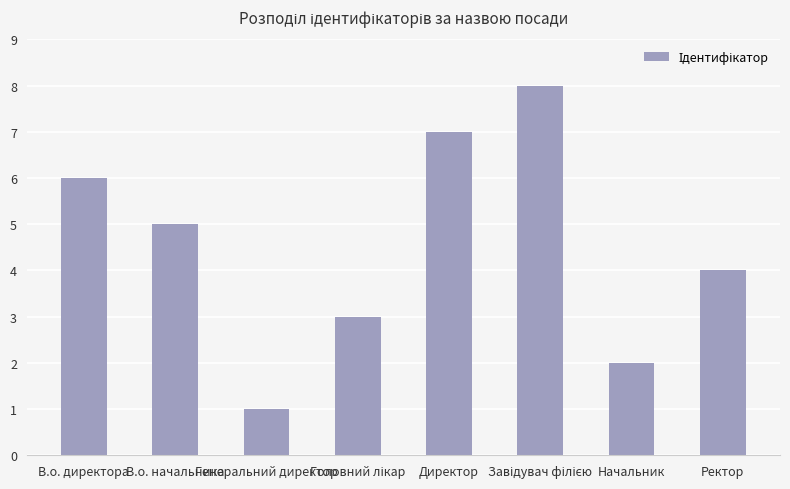

Which has a higher value, Директор or В.о. начальника?

Директор